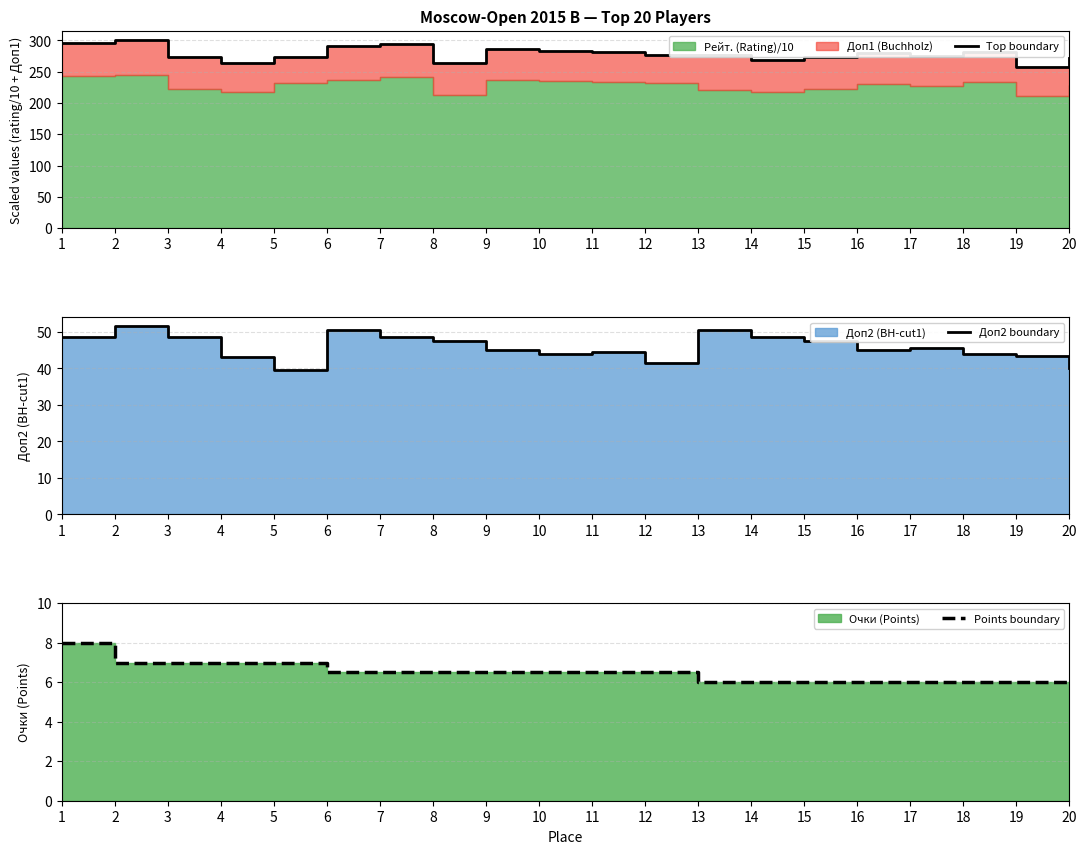

Which series has the largest total across all categories?

Top boundary